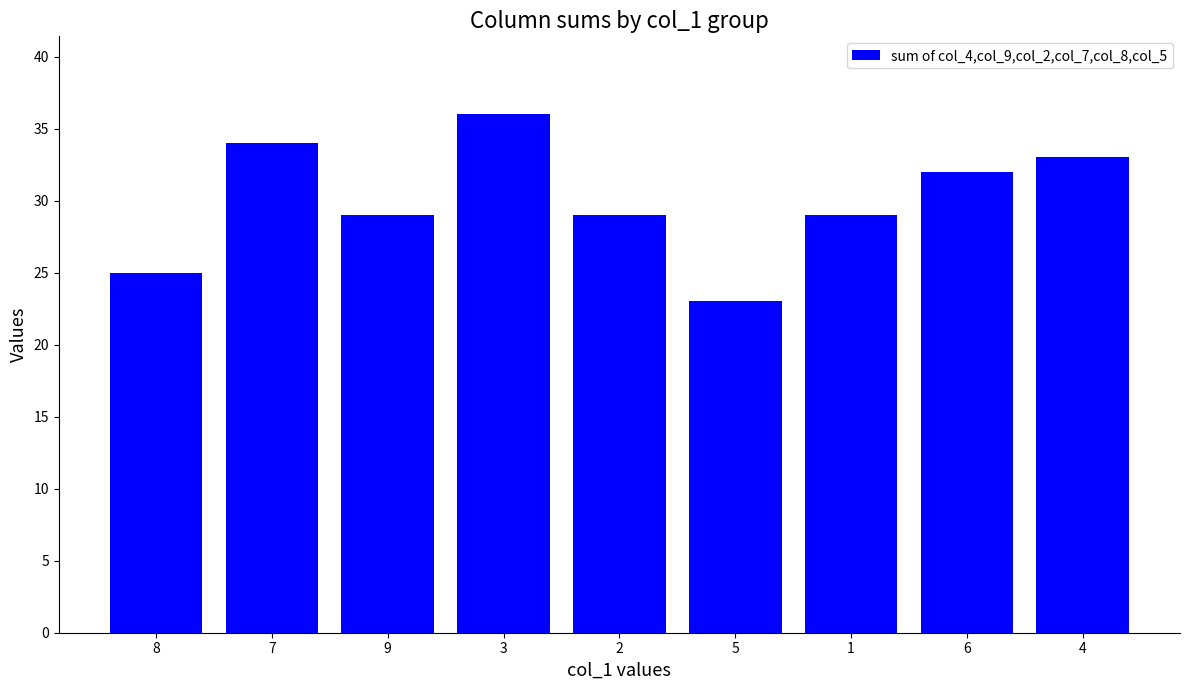

What is the value of the 7th bar from the left?

29